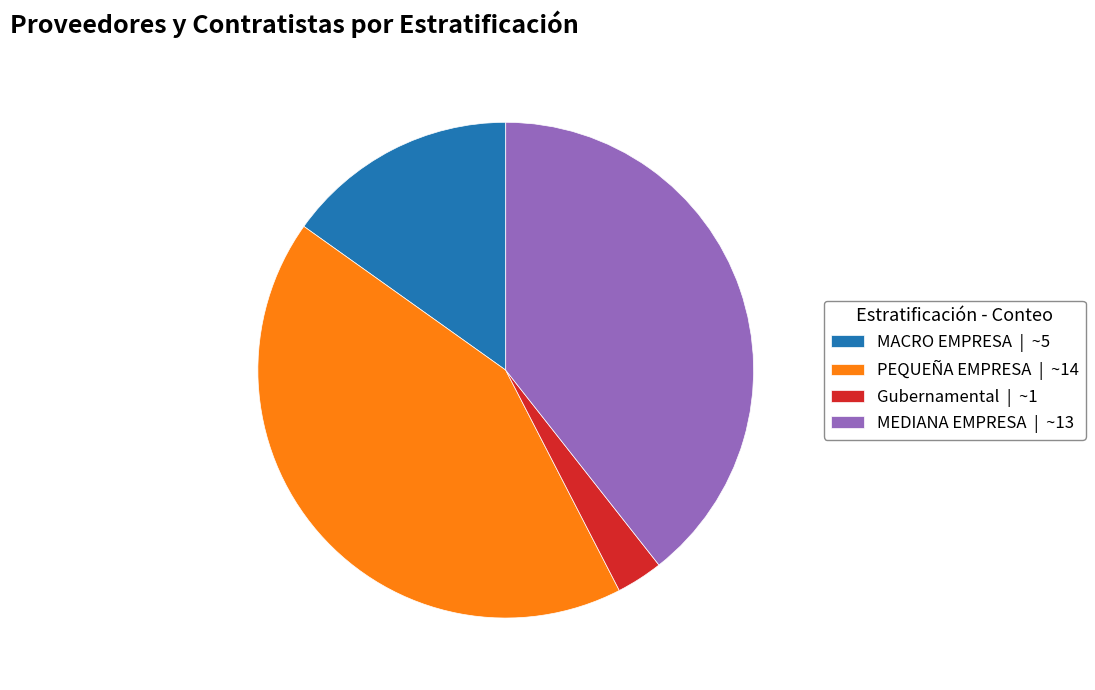

Is it true that PEQUEÑA EMPRESA | ~14 is 56% of the pie?

False